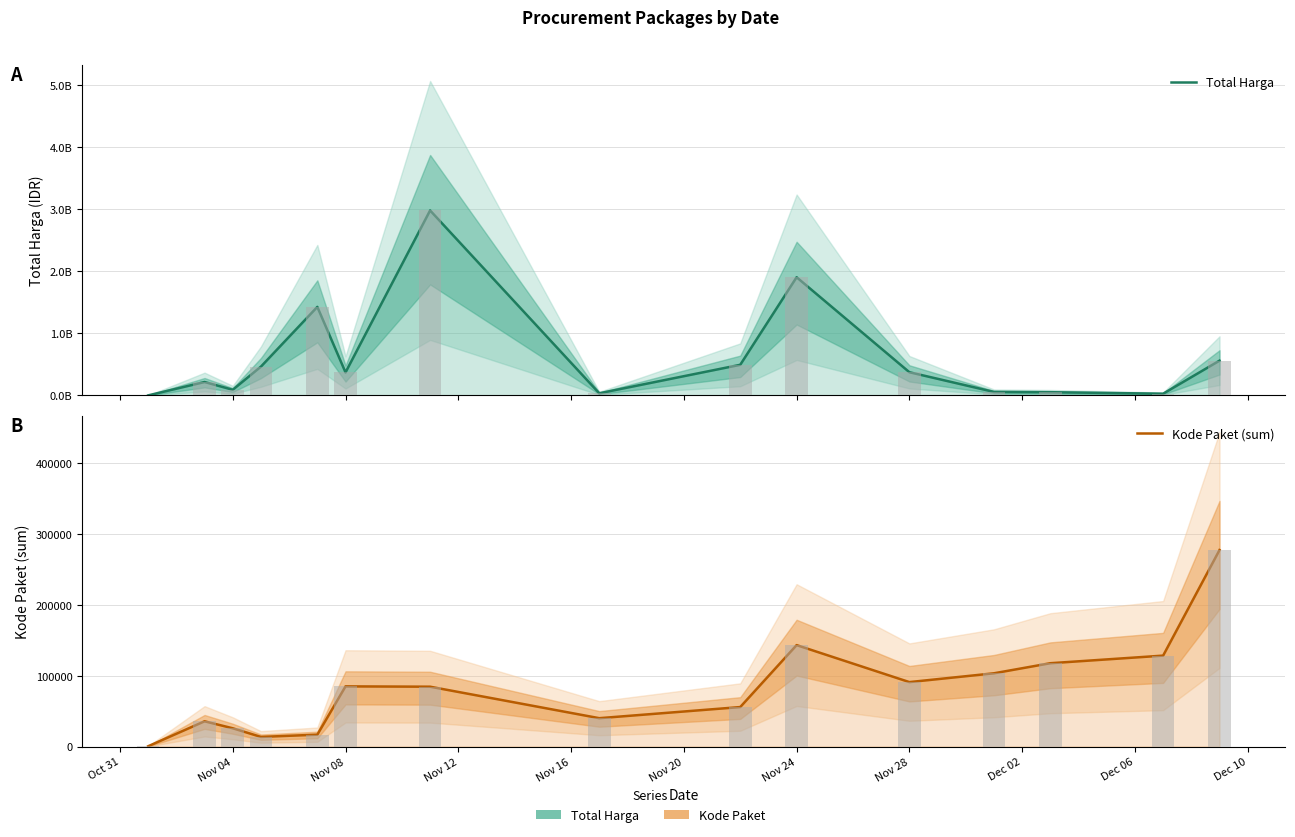

What are all the series names shown in the legend?

Total Harga, Kode Paket (sum)